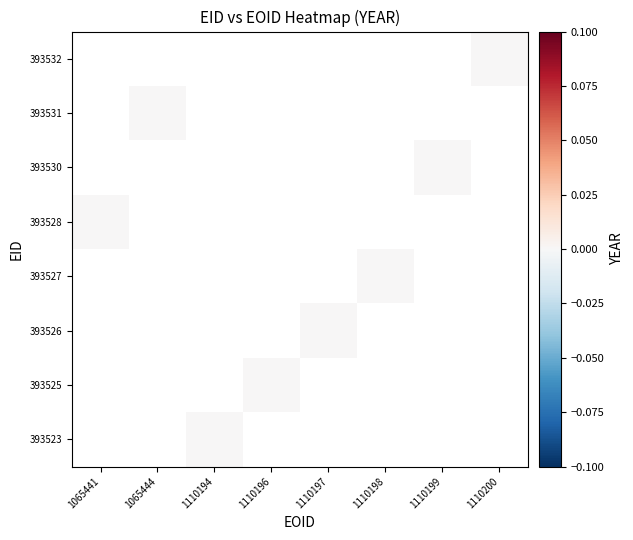

Which has a higher value, 1110198 or 1110200?

1110200